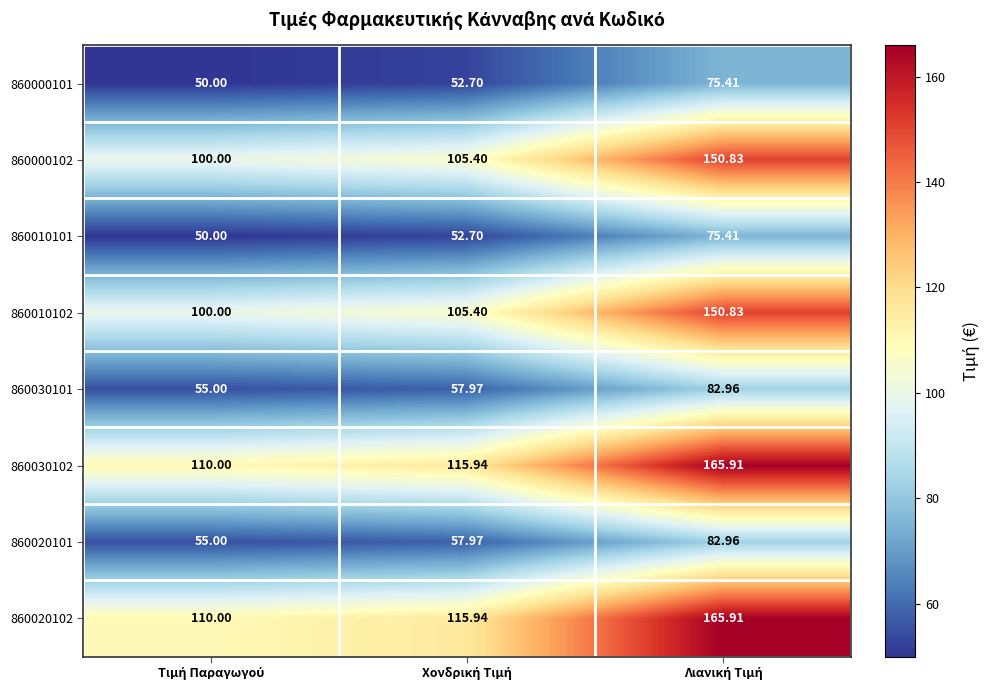

Reading right to left, extract all data points from this chart.

860000101: Λιανική Τιμή=75.4	Χονδρική Τιμή=52.7	Τιμή Παραγωγού=50.0
860000102: Λιανική Τιμή=150.8	Χονδρική Τιμή=105.4	Τιμή Παραγωγού=100.0
860010101: Λιανική Τιμή=75.4	Χονδρική Τιμή=52.7	Τιμή Παραγωγού=50.0
860010102: Λιανική Τιμή=150.8	Χονδρική Τιμή=105.4	Τιμή Παραγωγού=100.0
860030101: Λιανική Τιμή=83.0	Χονδρική Τιμή=58.0	Τιμή Παραγωγού=55.0
860030102: Λιανική Τιμή=165.9	Χονδρική Τιμή=115.9	Τιμή Παραγωγού=110.0
860020101: Λιανική Τιμή=83.0	Χονδρική Τιμή=58.0	Τιμή Παραγωγού=55.0
860020102: Λιανική Τιμή=165.9	Χονδρική Τιμή=115.9	Τιμή Παραγωγού=110.0